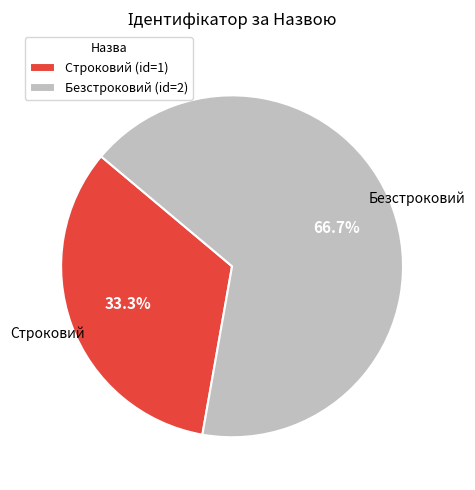

Which category has the biggest portion of the pie?

Безстроковий